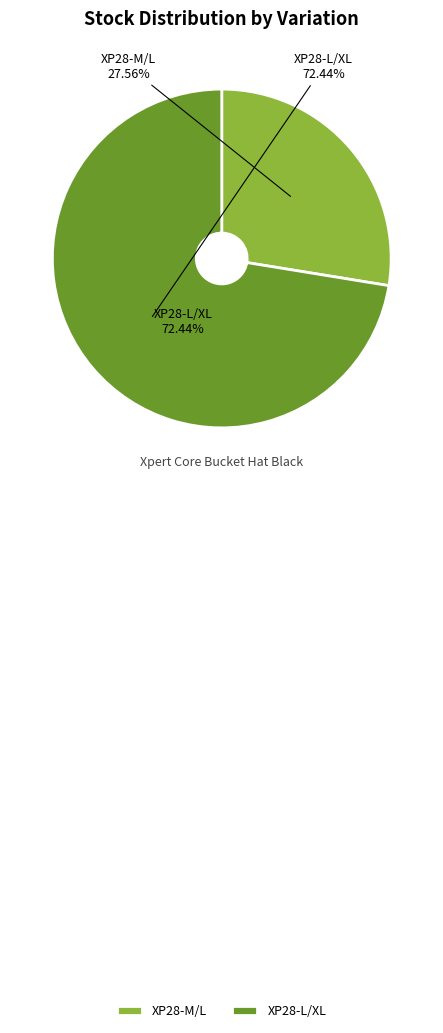

Which has a higher value, XP28-M/L or XP28-L/XL?

XP28-L/XL